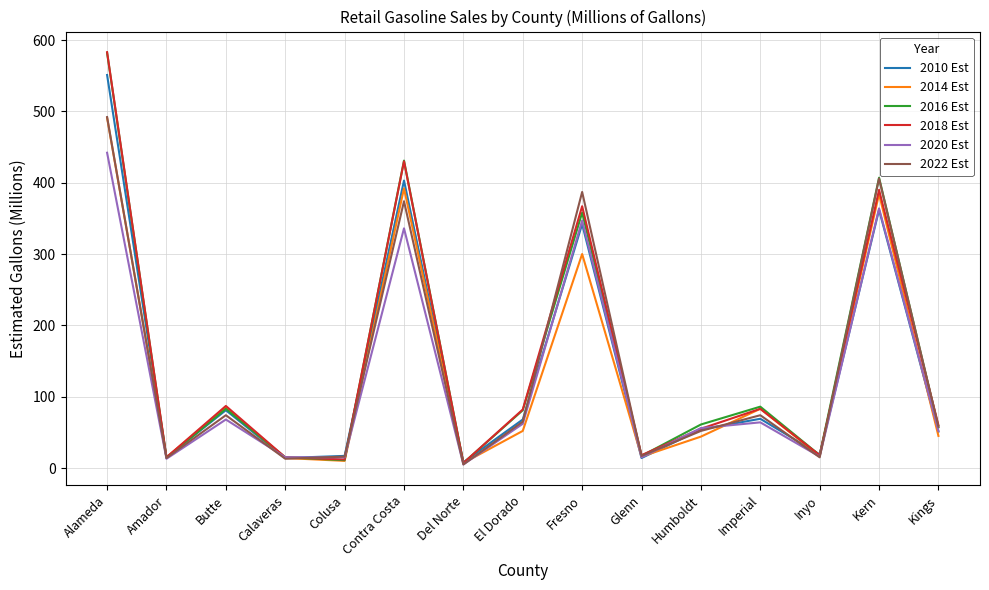

What is the highest value of the 2020 Est series?

442